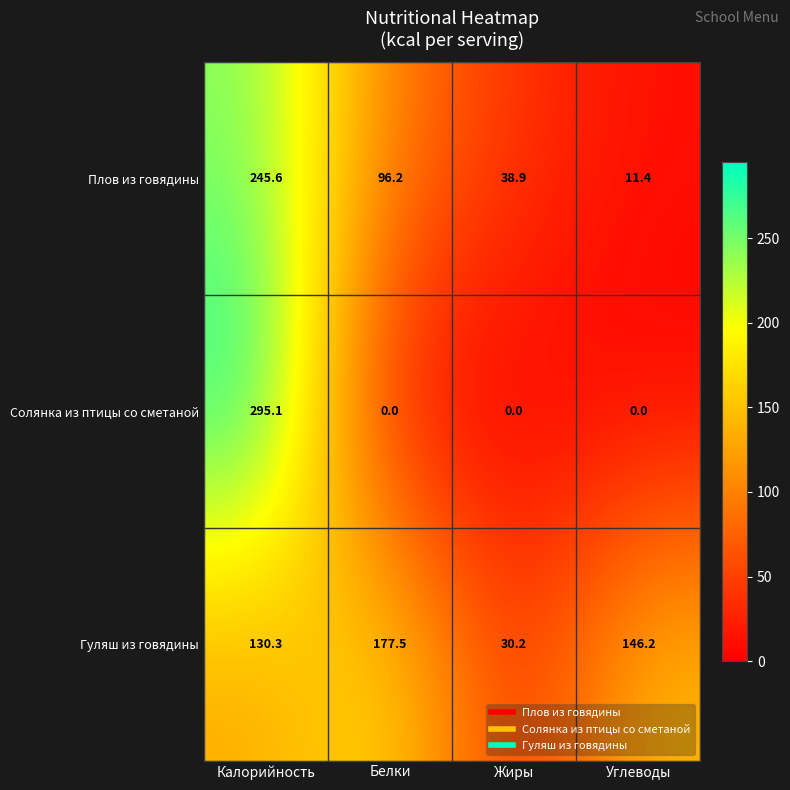

At which category does the chart reach its peak across all series?

Калорийность